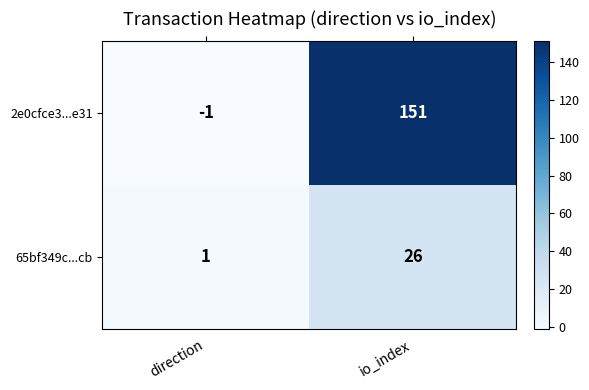

Reading right to left, list all the values displayed in this chart.

2e0cfce3...e31: io_index=151	direction=-1
65bf349c...cb: io_index=26	direction=1